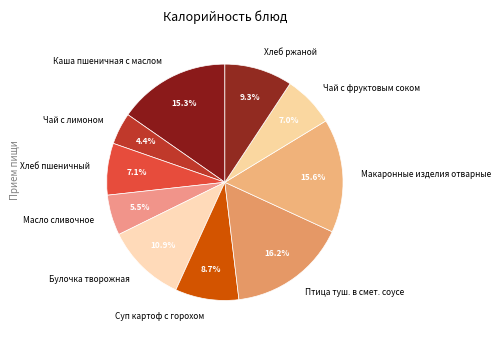

To the nearest percent, what is the difference between the largest and smallest slice percentages?

12%